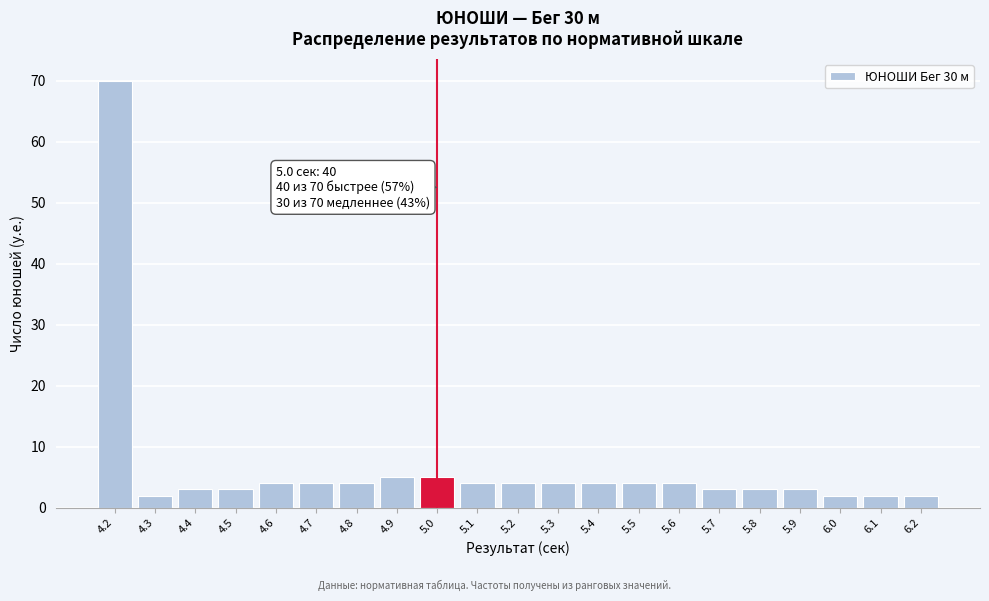

Reading left to right, what are all the values shown in this chart?

70	2	3	3	4	4	4	5	5	4	4	4	4	4	4	3	3	3	2	2	2